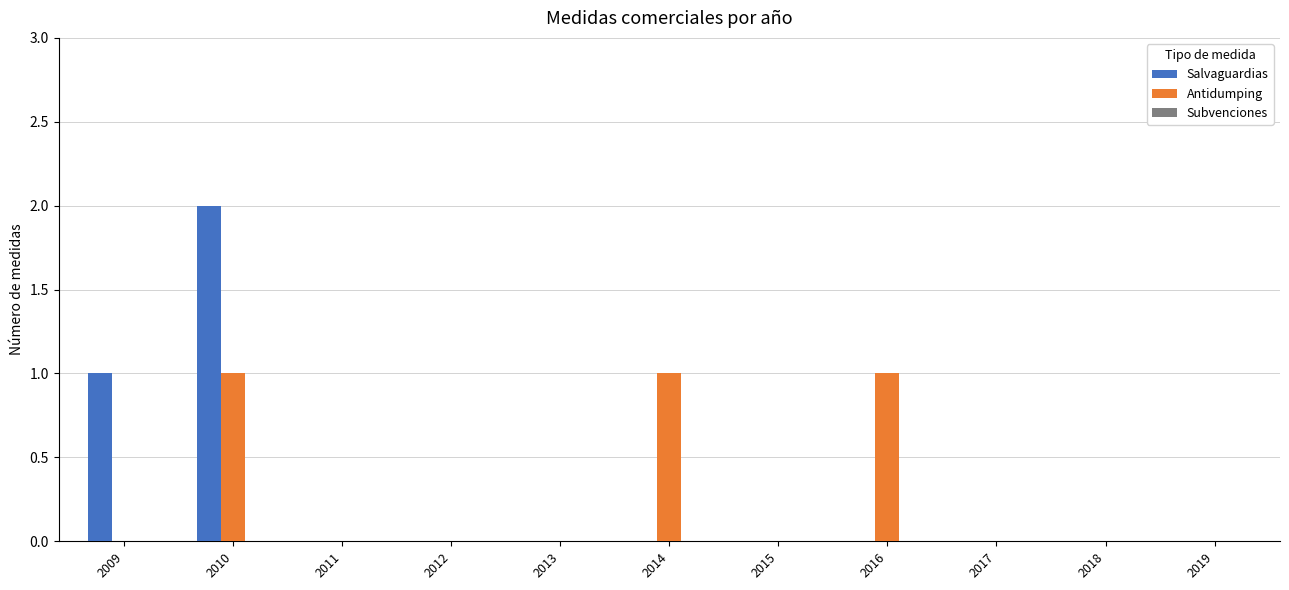

What is the total value across all series at 2010?

3